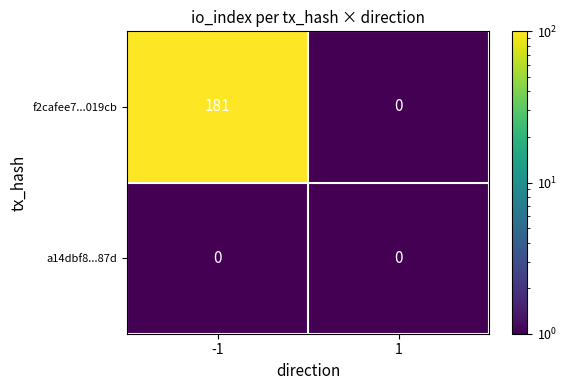

What is the greatest value displayed?

181